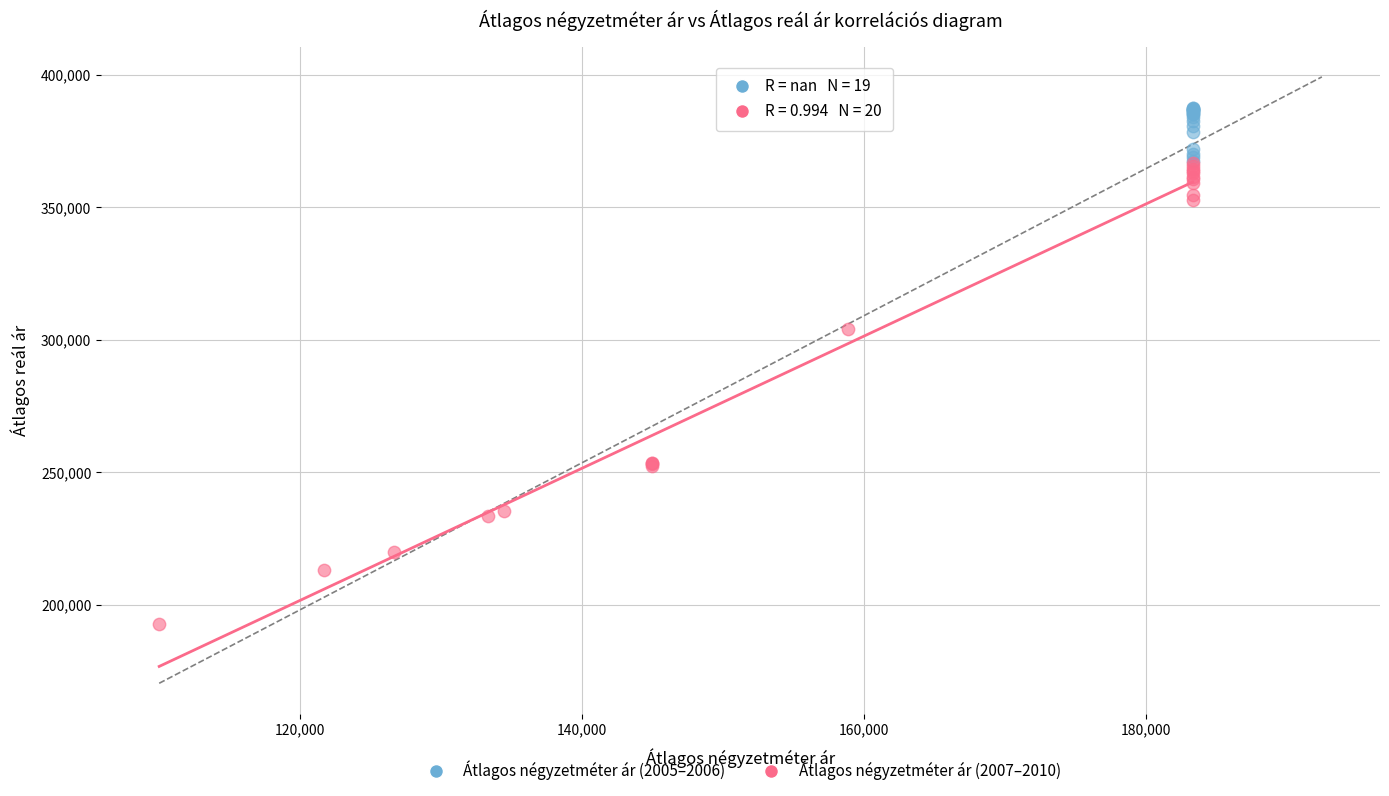

Which series reaches the minimum Y coordinate?

Átlagos négyzetméter ár (2007–2010)